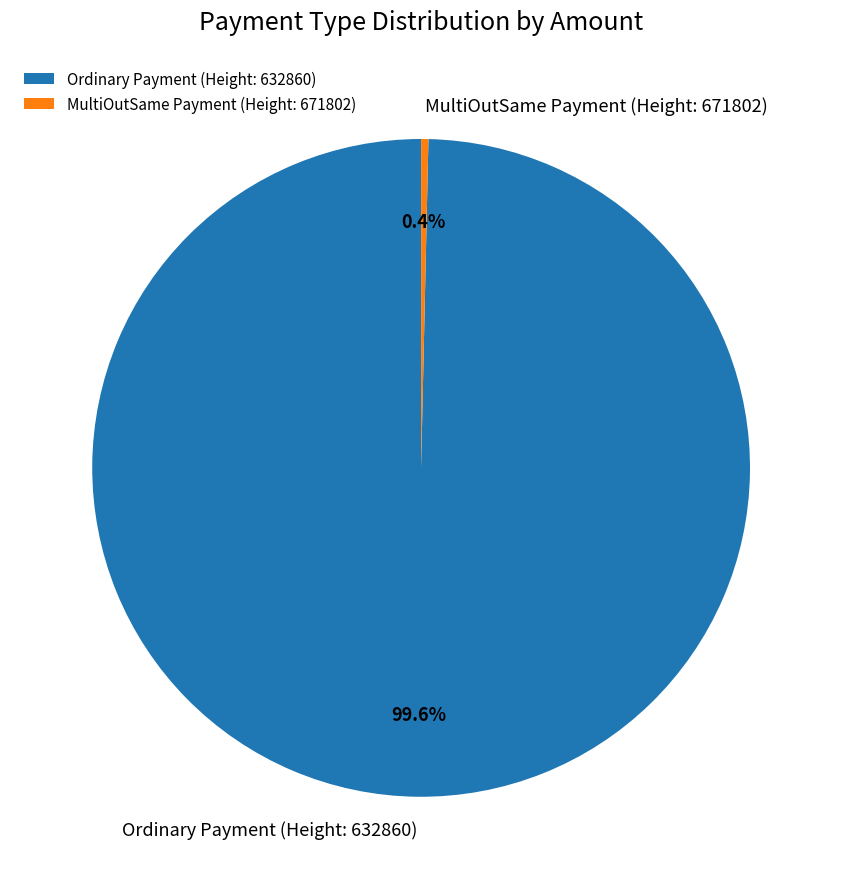

To the nearest percent, what is the difference between the largest and smallest slice percentages?

99%